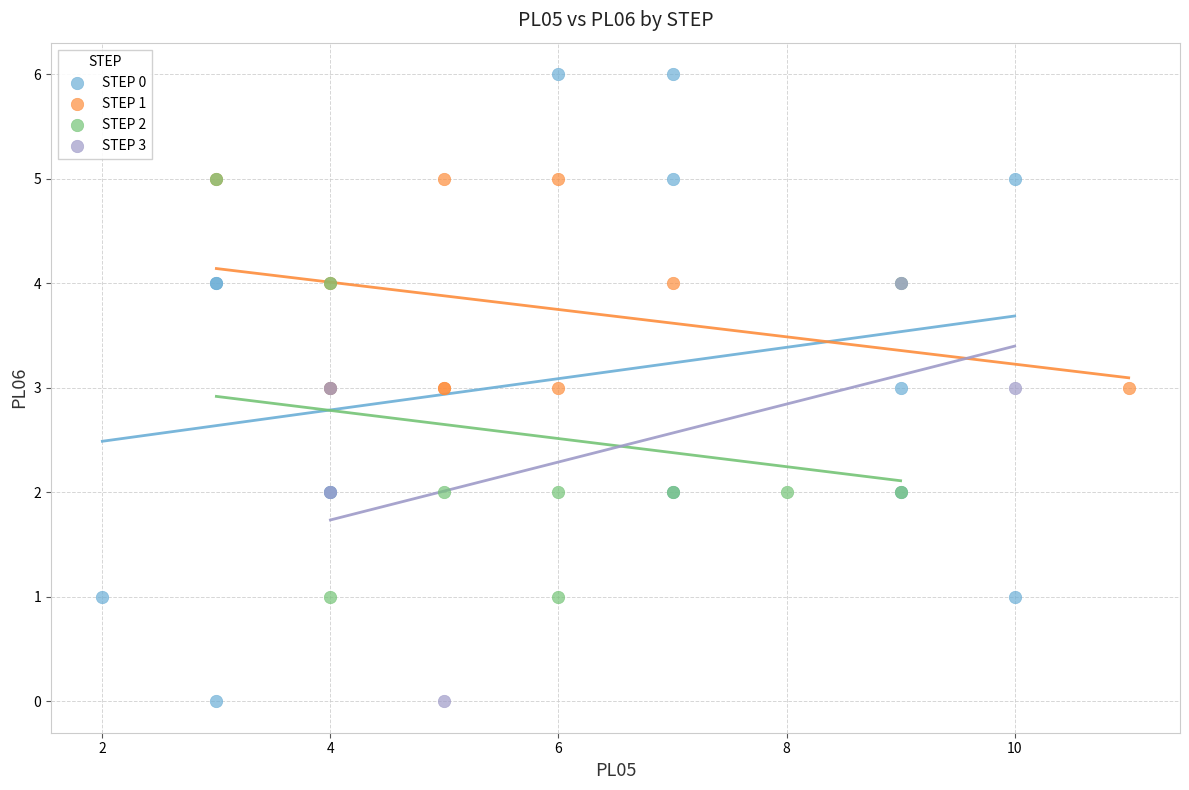

Which series has the widest spread of Y values?

STEP 0